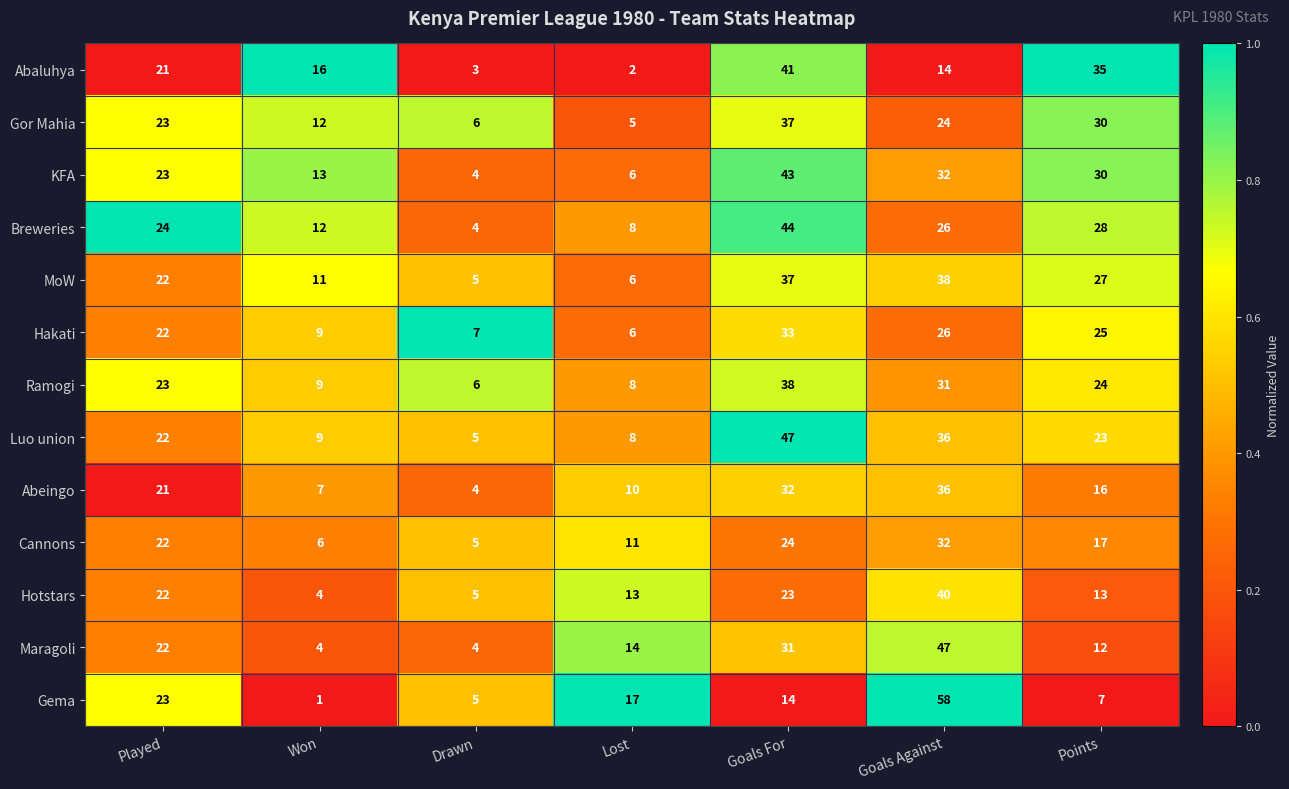

What is the difference between the highest and lowest values at Goals Against?

44